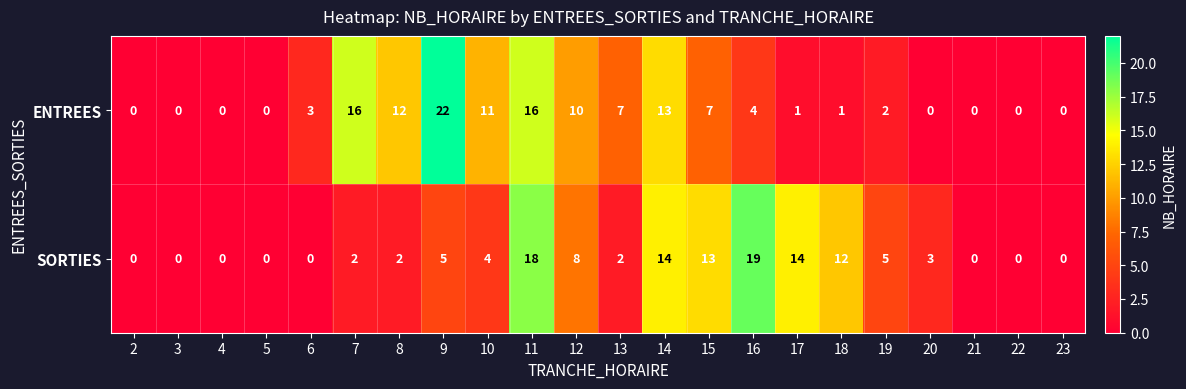

Between 15 and 23, which series saw the biggest shift?

SORTIES